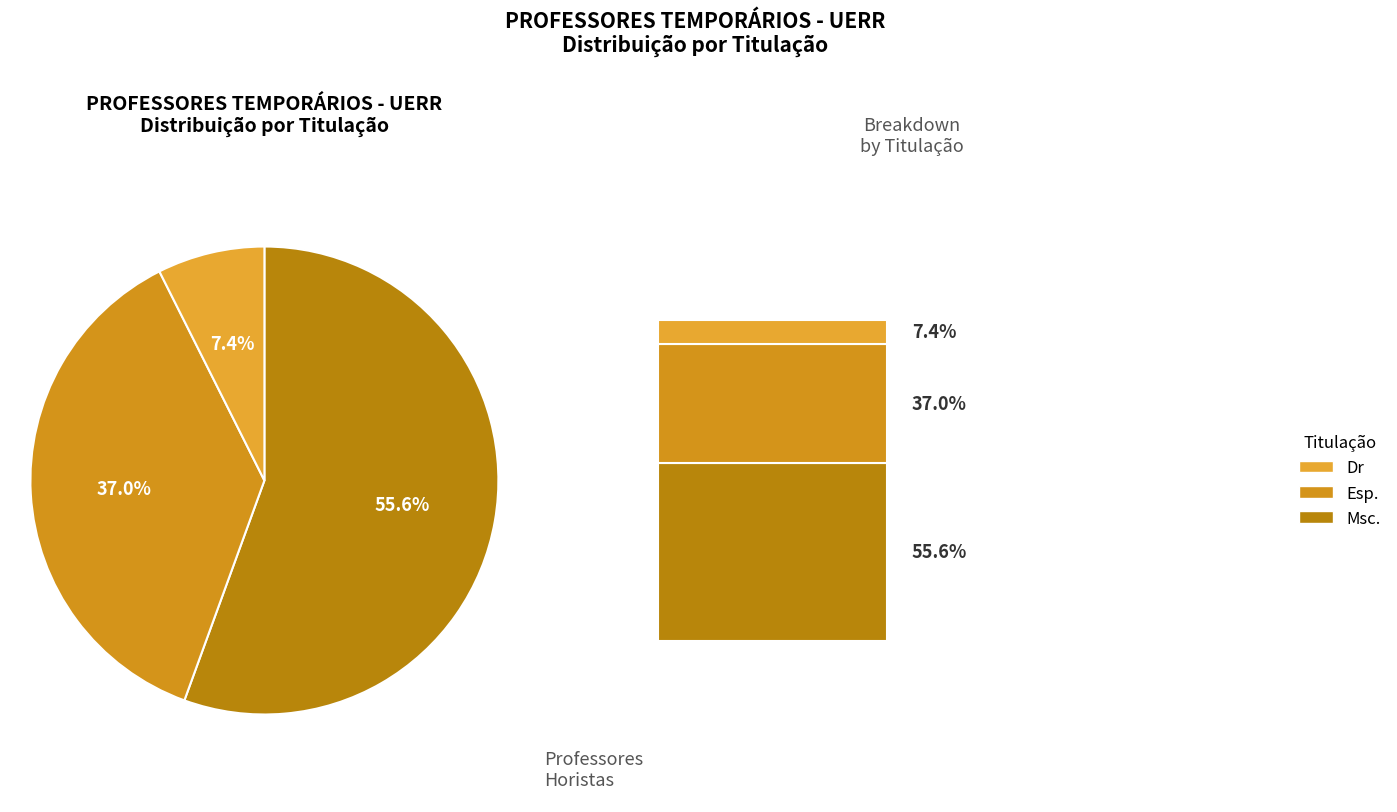

Which category has the smallest portion of the pie?

Dr